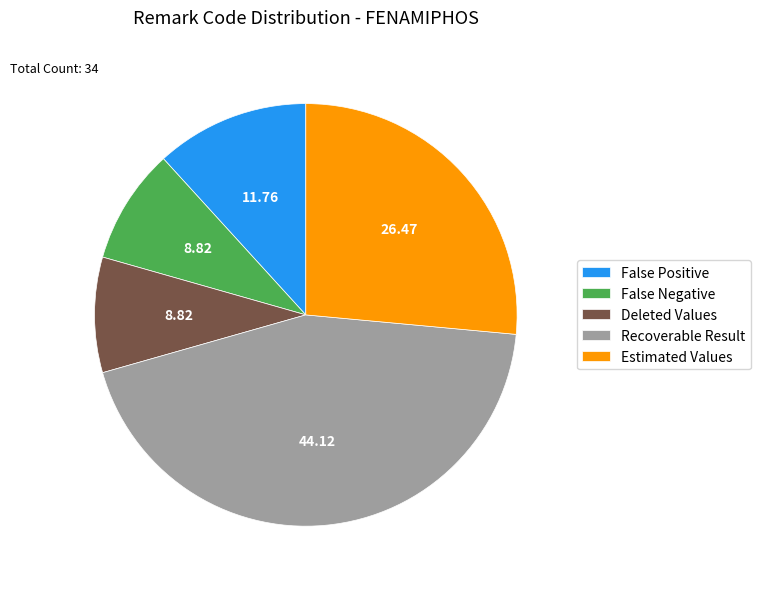

What is the ratio of the value at Recoverable Result to the value at Deleted Values?

5.0